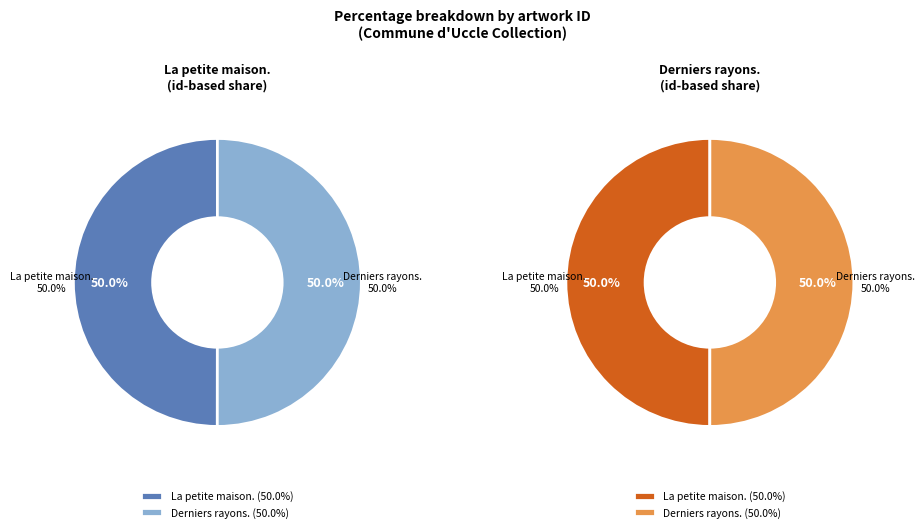

Count the number of slices in the pie.

2